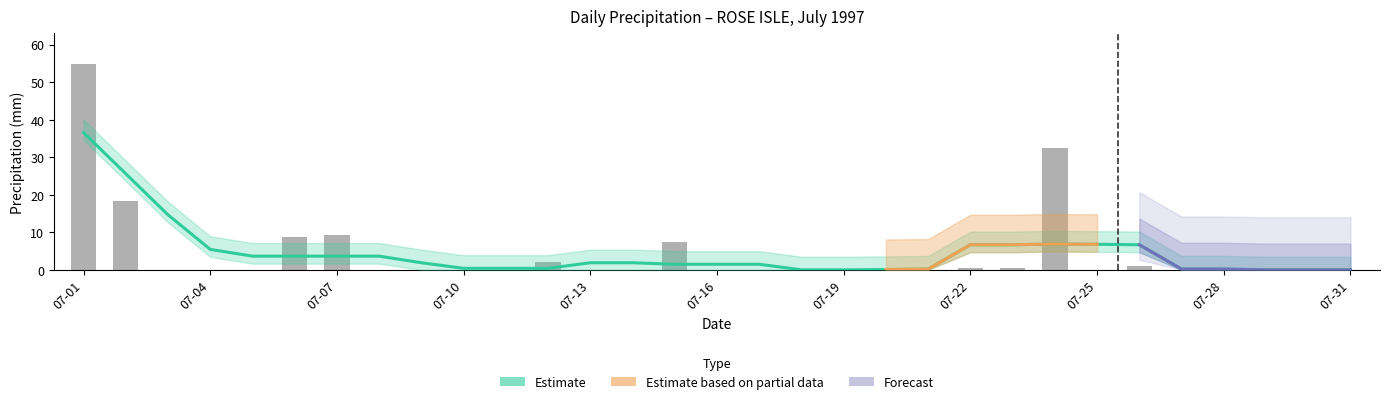

What is the highest value of the Total Precip (mm) series?

54.8